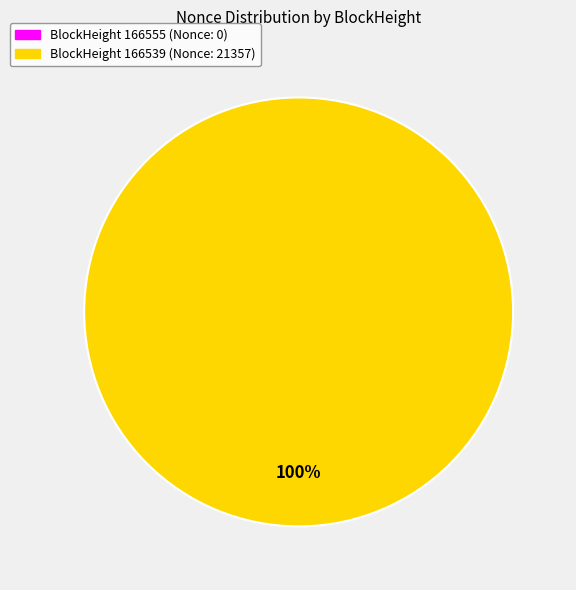

Count the number of slices in the pie.

2